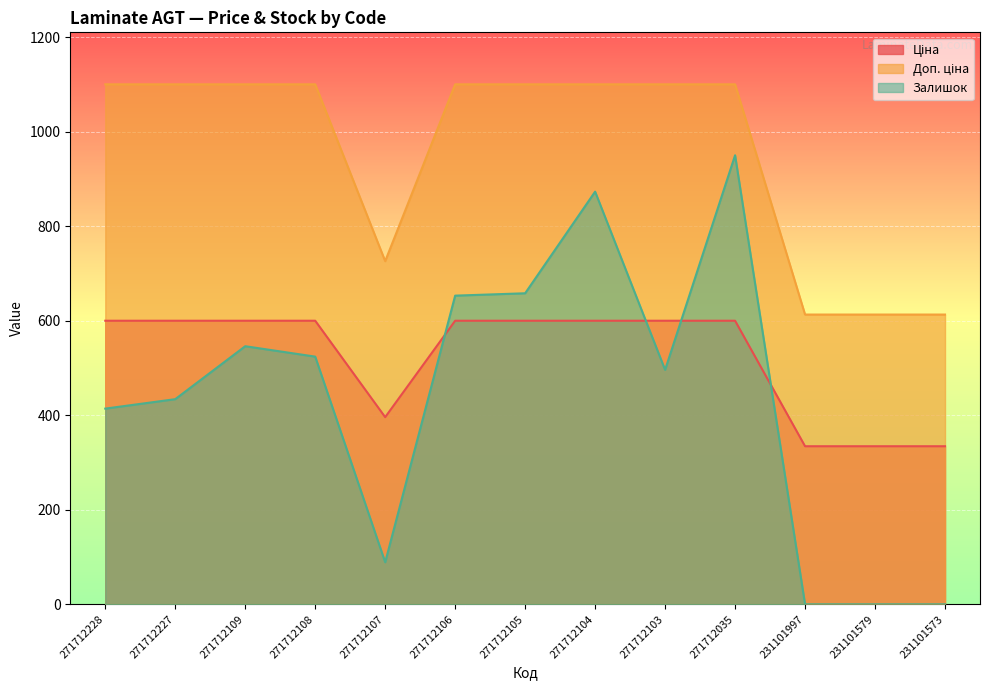

At 271712105, list the series in order from smallest to largest.

Ціна, Залишок, Доп. ціна